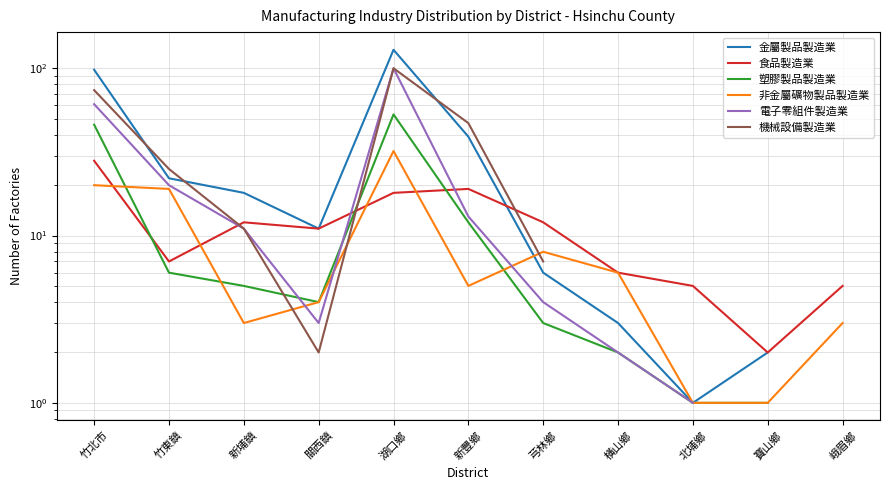

How many values in 電子零組件製造業 are above zero?

9